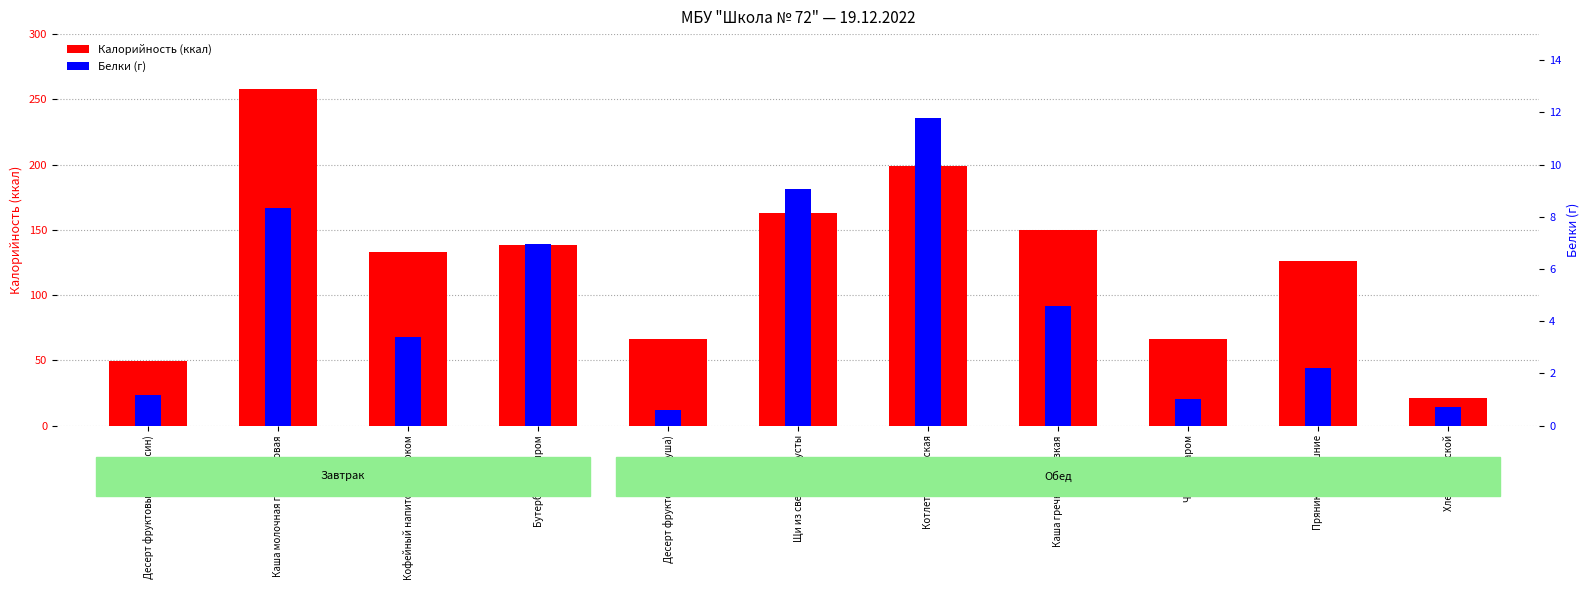

The value of Белки (г) at Чай с сахаром is 1.5. True or false?

False